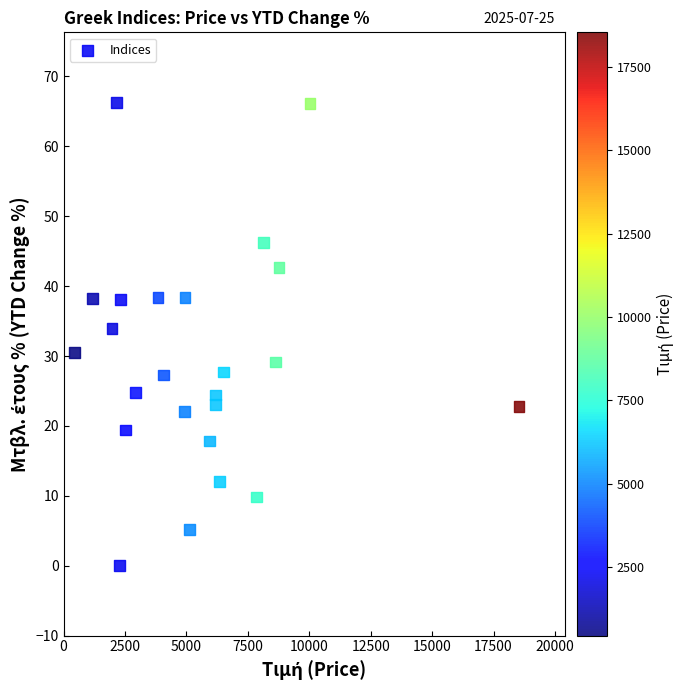

What Y value in the scatter plot is closest to 33?

34.0